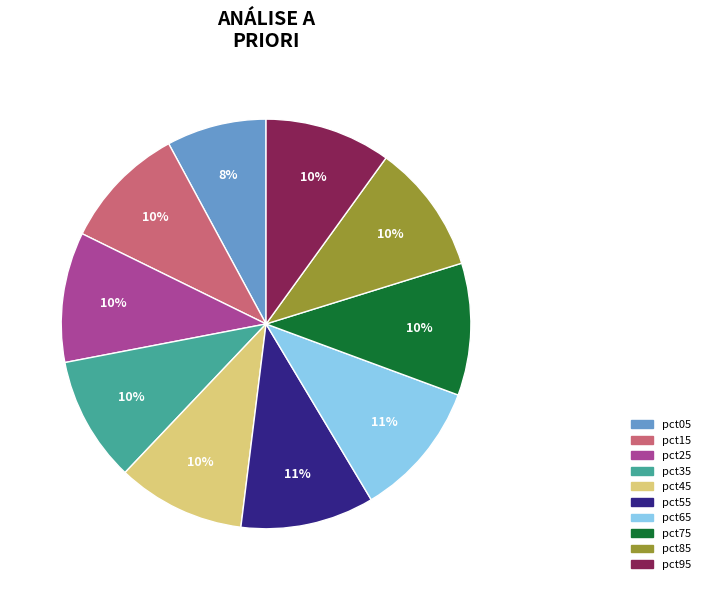

What is the smallest slice in the pie chart?

pct05